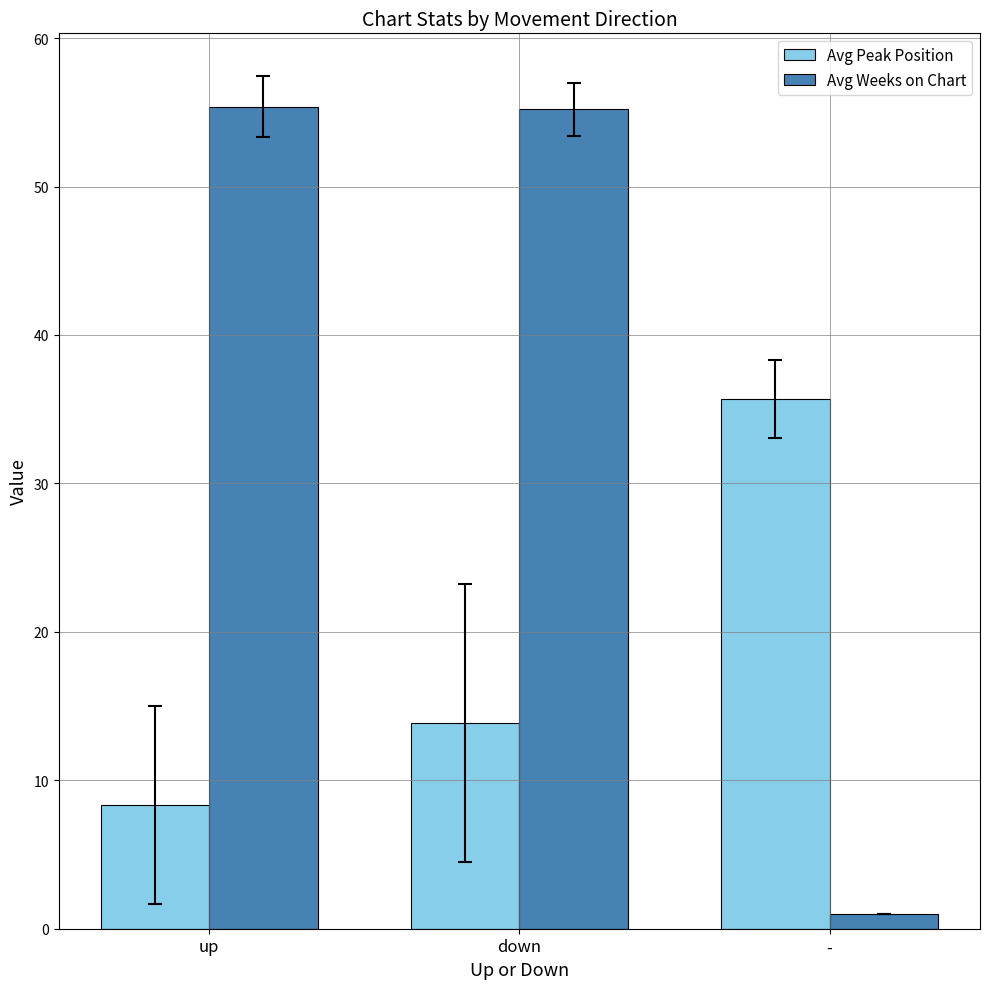

How many values in the Avg Peak Position series exceed 13?

2